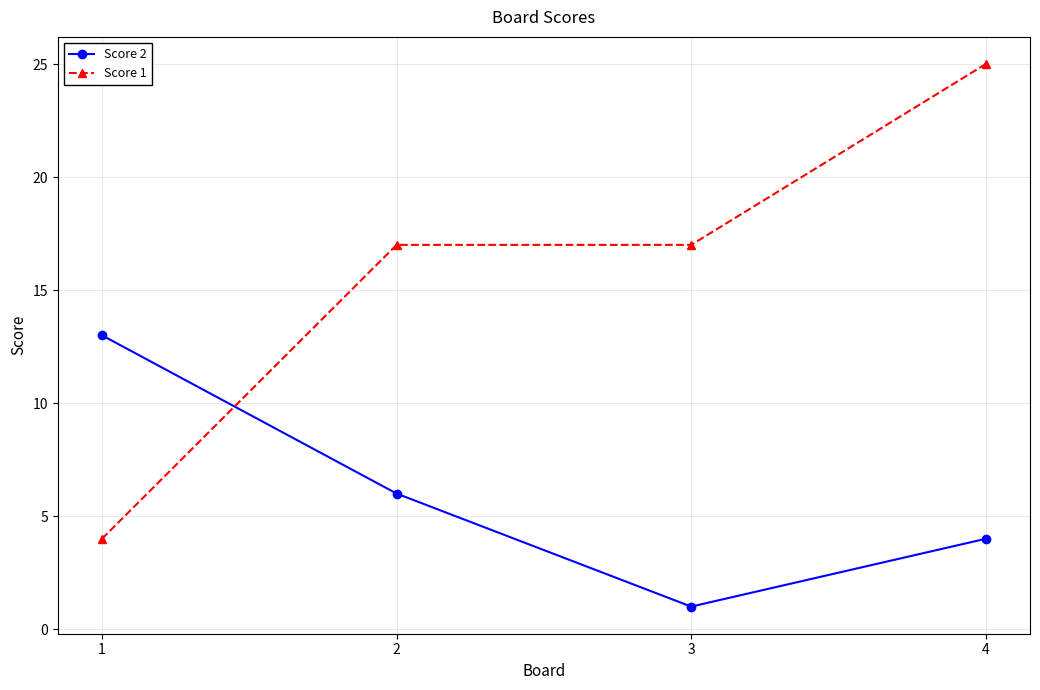

What is the sum of the Score 1 values at 2 and 4?

42